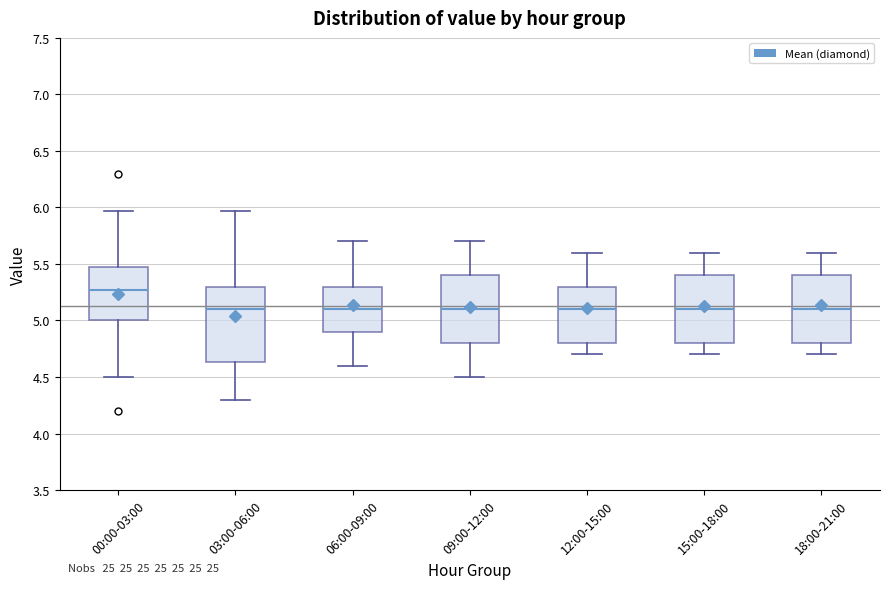

Comparing the boxes themselves (not the whiskers), which one is the tallest?

03:00-06:00